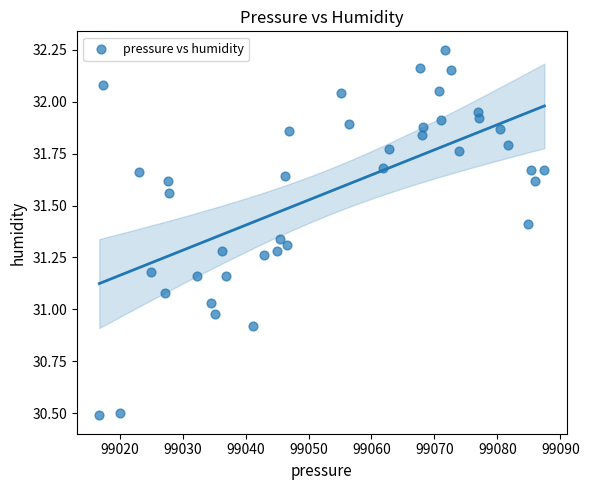

What is the range of X values (max minus min)?

70.7